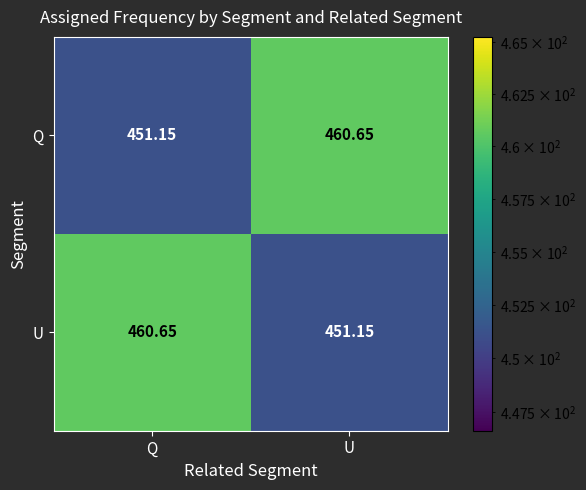

Rank the series at Q from highest to lowest value.

U, Q